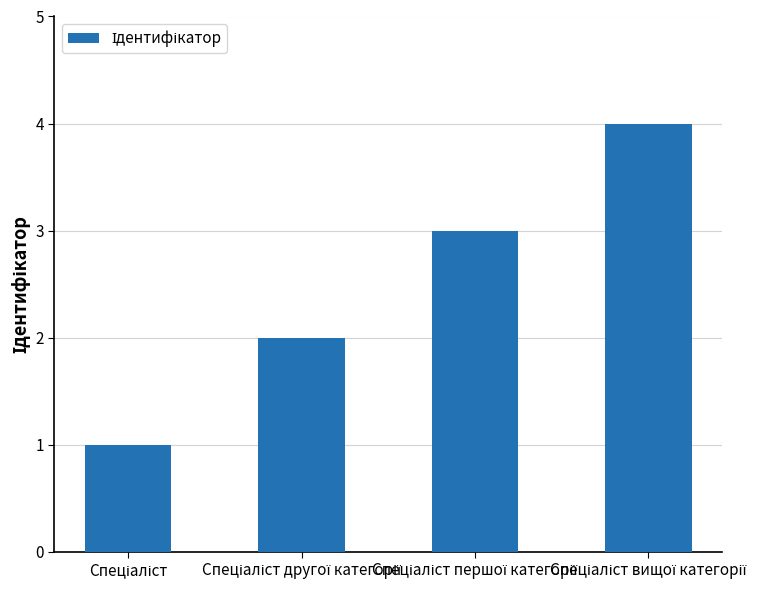

What is the difference between the maximum and minimum values?

3